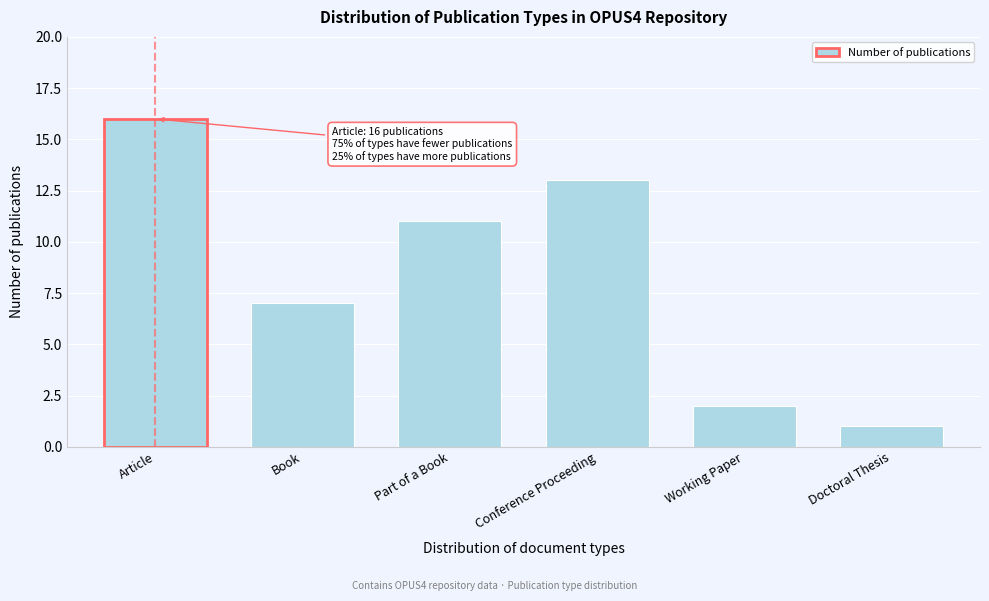

Reading right to left, what are all the values shown in this chart?

Doctoral Thesis=1	Working Paper=2	Conference Proceeding=13	Part of a Book=11	Book=7	Article=16